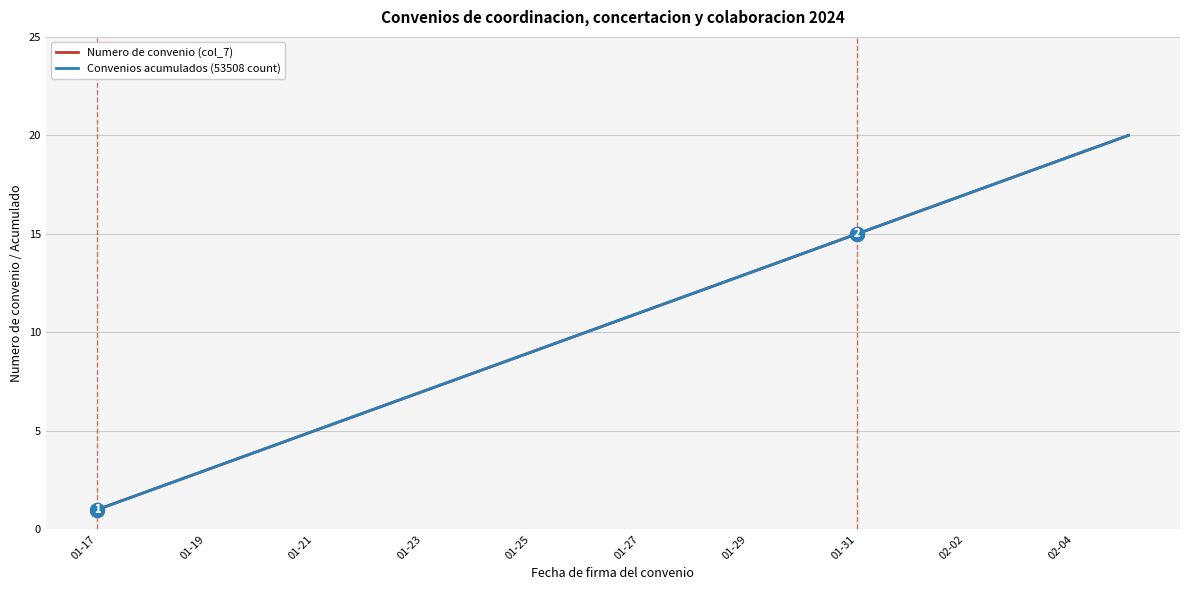

Does the chart display data point markers on the line(s)?

No